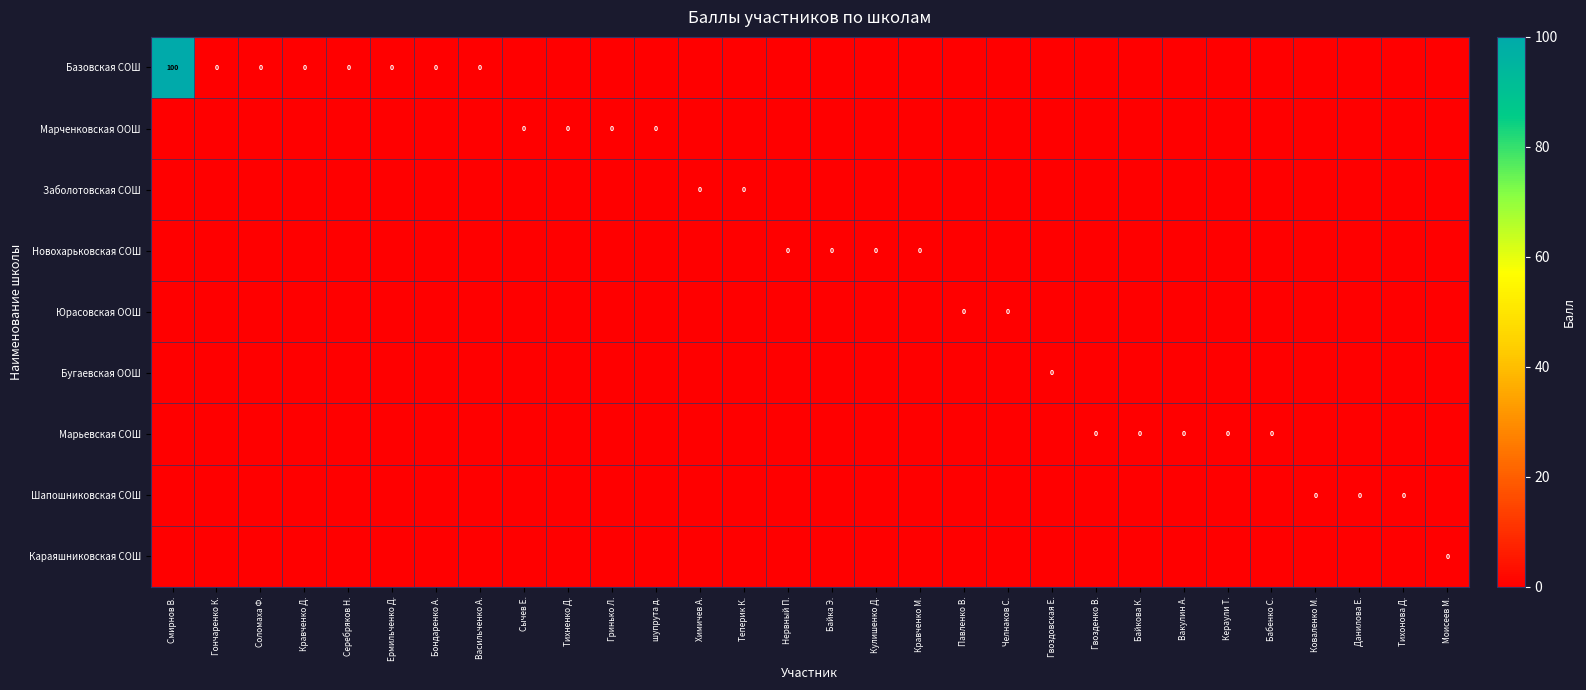

True or false: Караяшниковская СОШ has a value of 0 at Ермильченко Д..

False